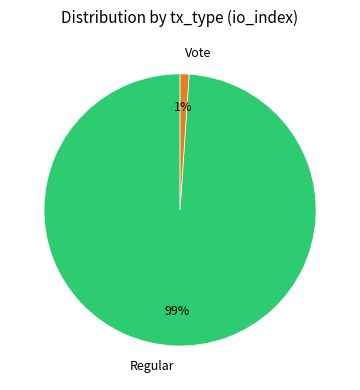

Is the sum of Regular and Vote greater than half?

Yes